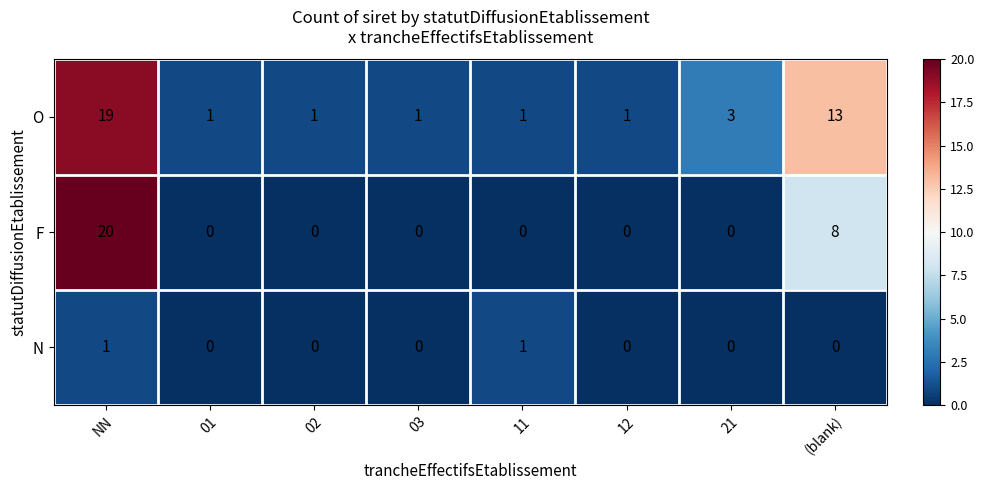

What is the total value across all series at NN?

40